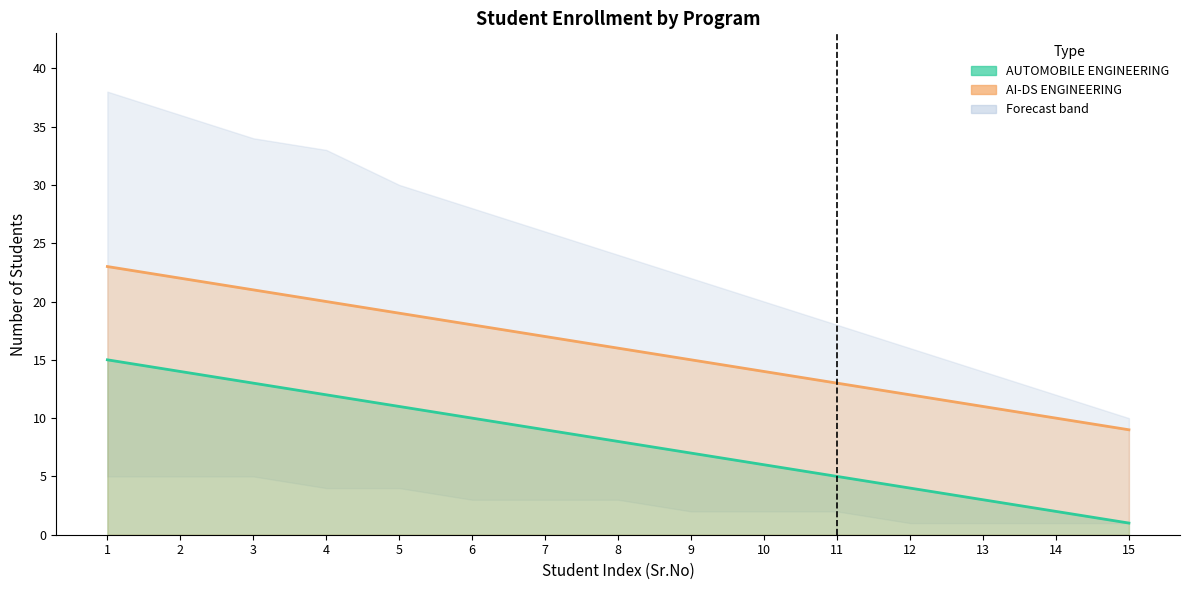

Rank the series by their average value, from highest to lowest.

AI-DS ENGINEERING, AUTOMOBILE ENGINEERING